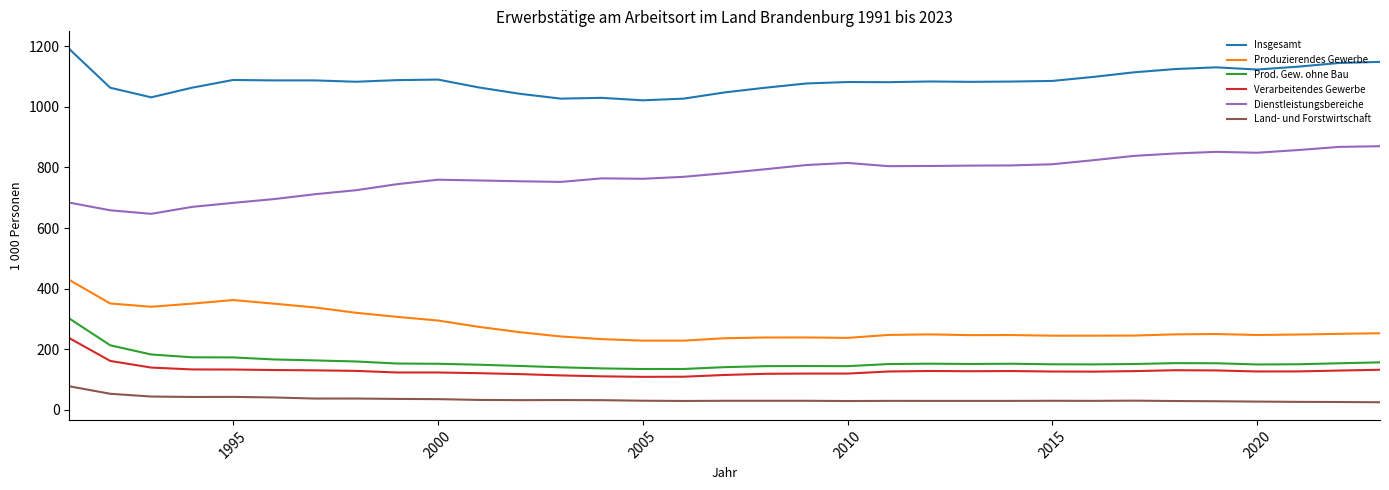

Which series has the largest total across all categories?

Insgesamt